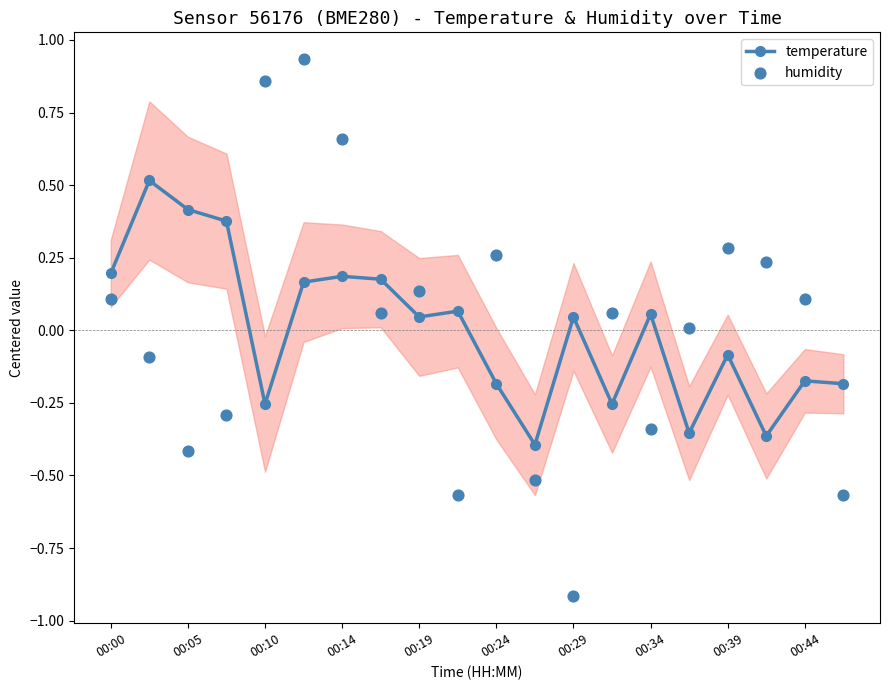

What is the total value across all series at 15?

-0.3